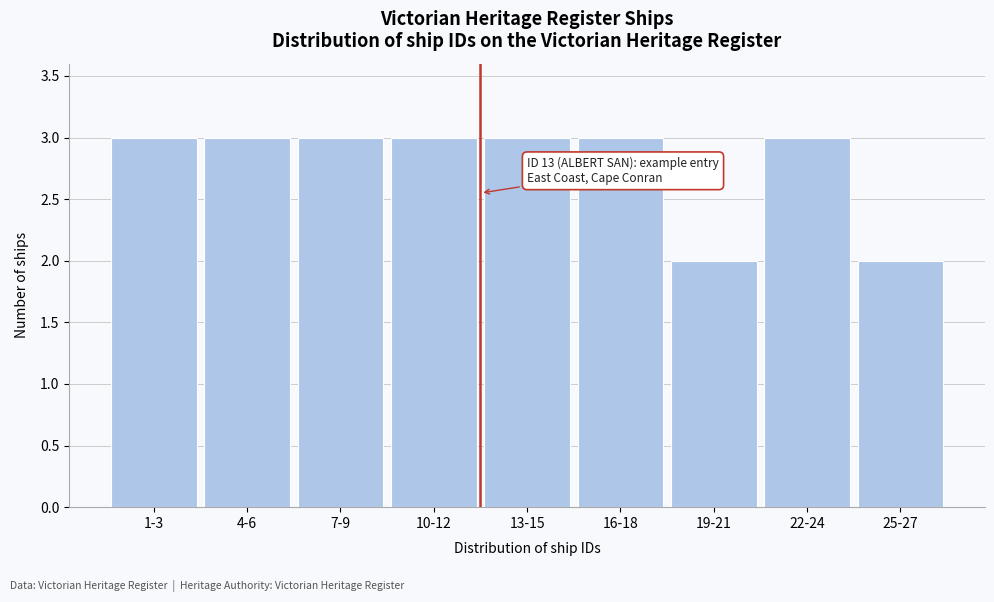

Reading left to right, what are all the values shown in this chart?

1-3=3	4-6=3	7-9=3	10-12=3	13-15=3	16-18=3	19-21=2	22-24=3	25-27=2